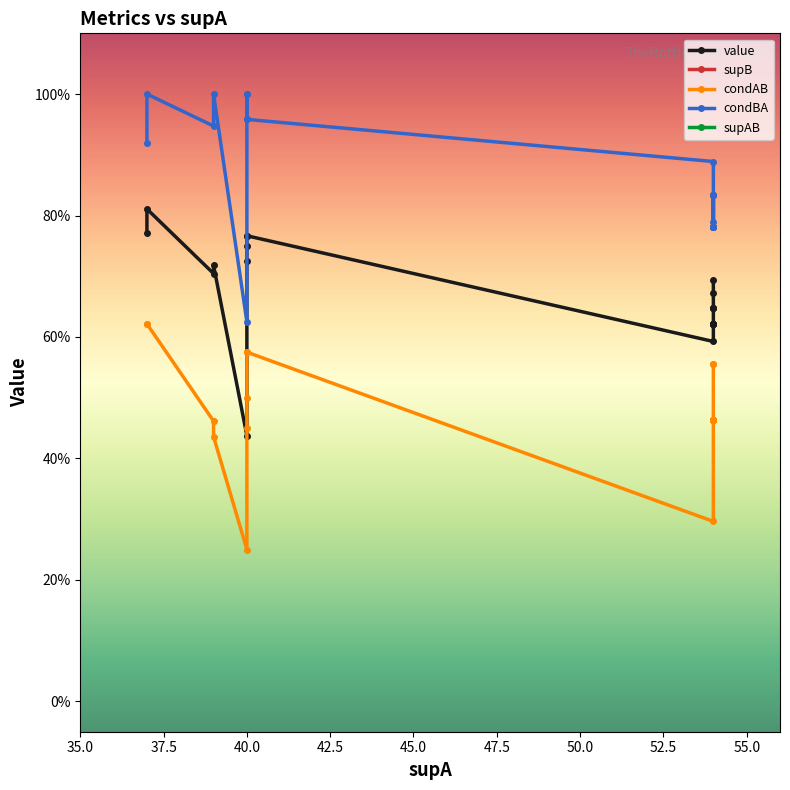

What is the value of the condBA point at the 12th from the left?

0.8